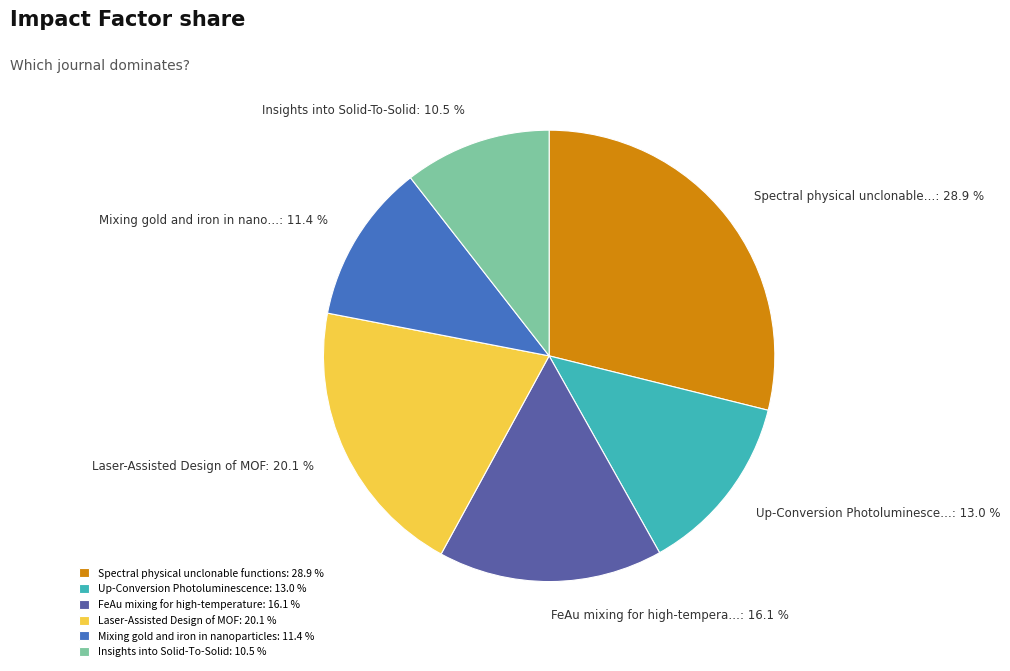

Which slice is the smallest?

Insights into Solid-To-Solid: 10.5 %